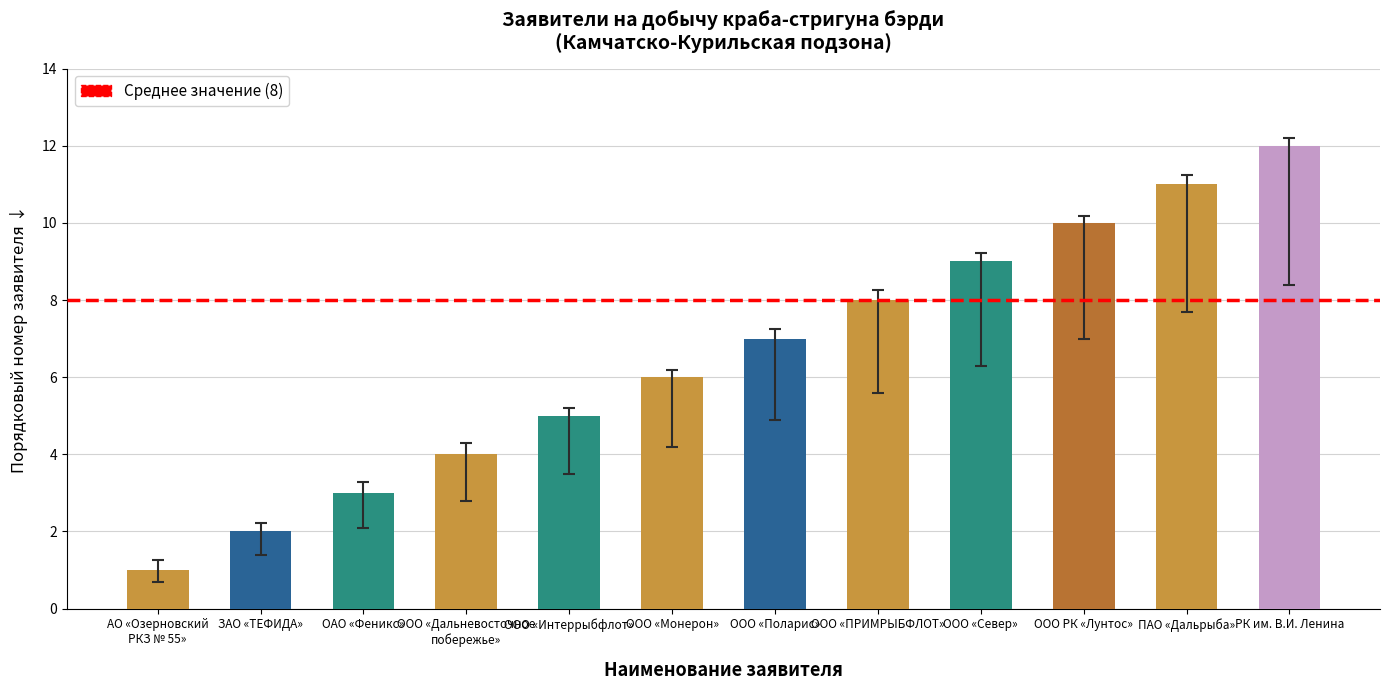

Which category has the highest value across all series?

РК им. В.И. Ленина